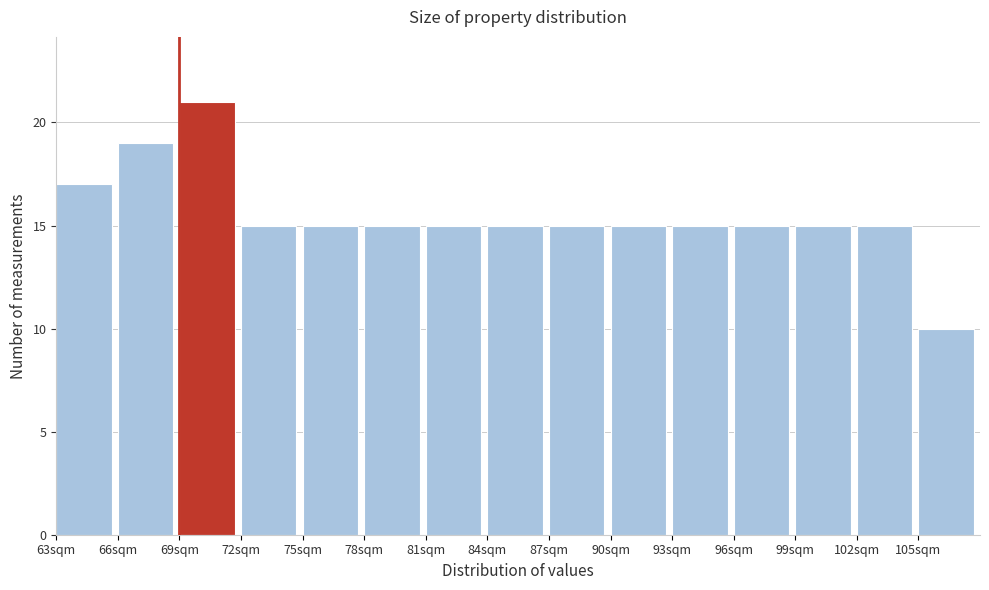

Reading left to right, list every bar in this chart as the range it spans on the x-axis followed by its height. The values are not printed on the chart, so give them approximately, as read against the axis.

63 to 66: 17
66 to 69: 19
69 to 72: 21
72 to 75: 15
75 to 78: 15
78 to 81: 15
81 to 84: 15
84 to 87: 15
87 to 90: 15
90 to 93: 15
93 to 96: 15
96 to 99: 15
99 to 102: 15
102 to 105: 15
105 to 108: 10